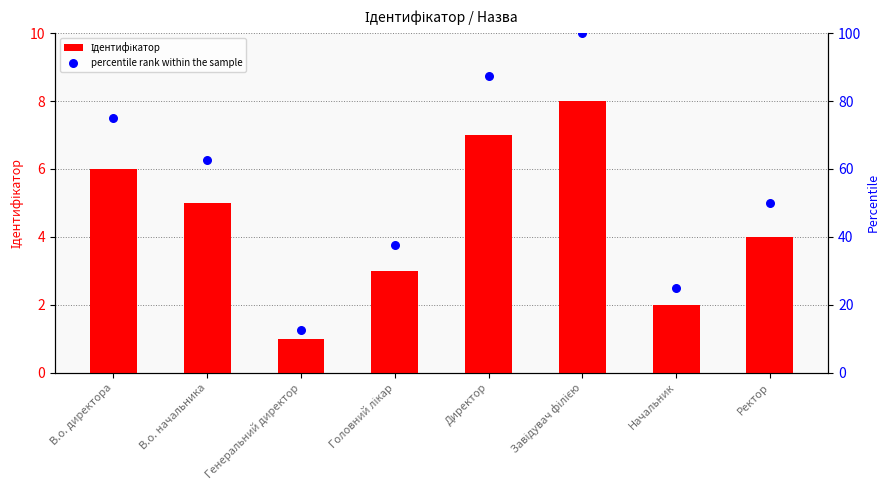

Which series has the widest spread of Y values?

percentile rank within the sample